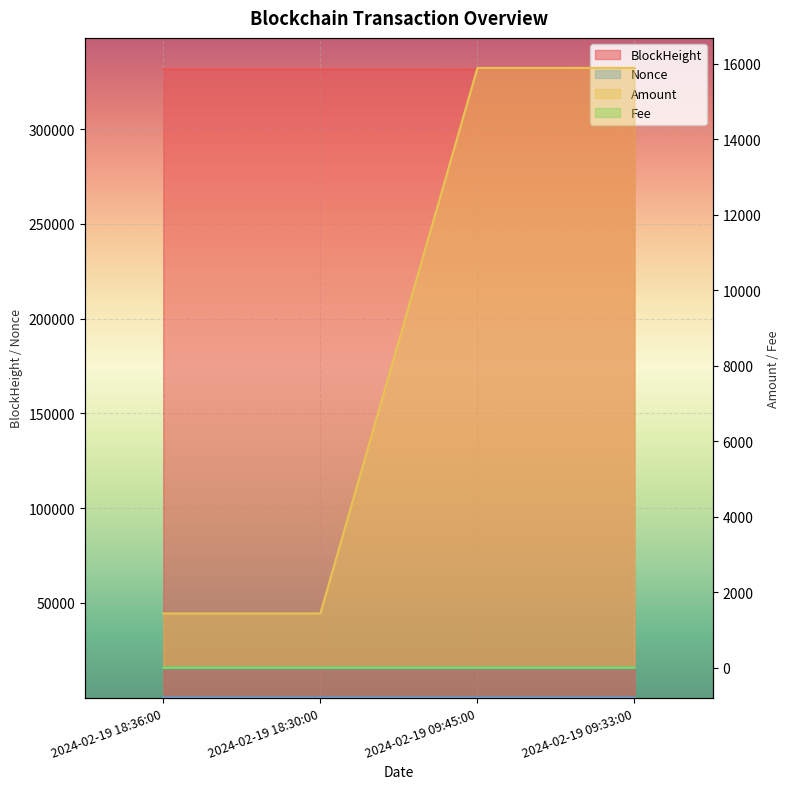

What is the approximate value of Amount at 2024-02-19 18:30:00?

1440.0